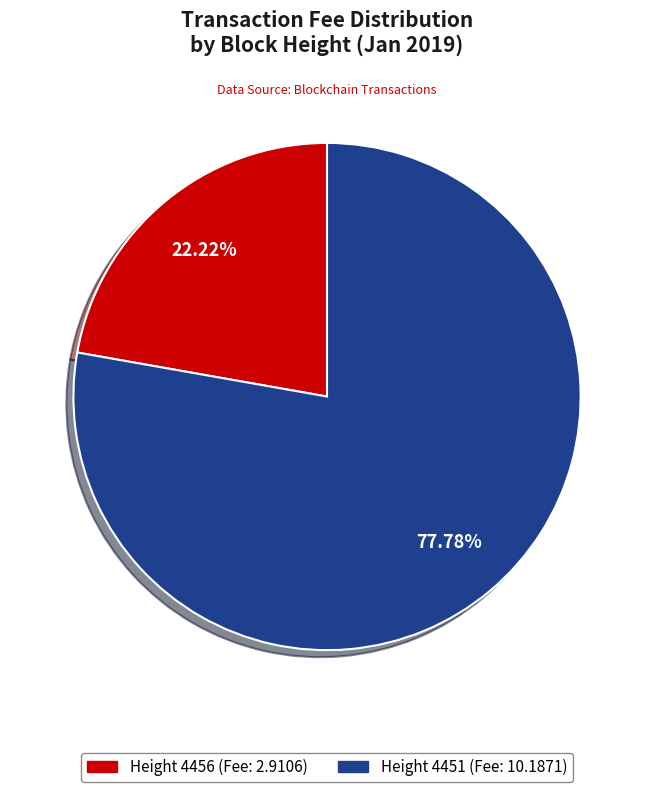

Is there a majority slice in this chart?

Yes